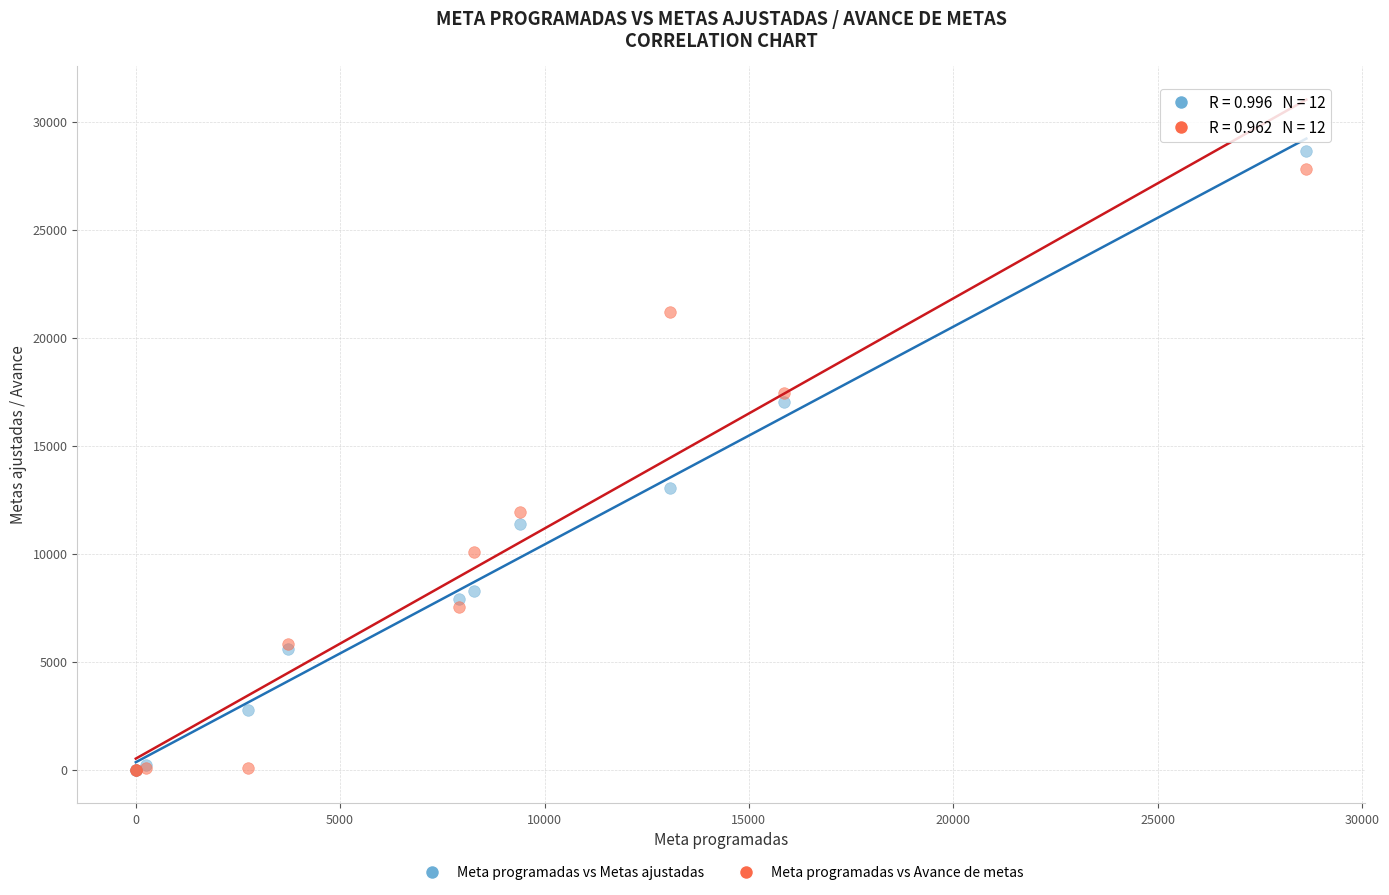

What are all the series names shown in the legend?

Meta programadas vs Metas ajustadas, Meta programadas vs Avance de metas